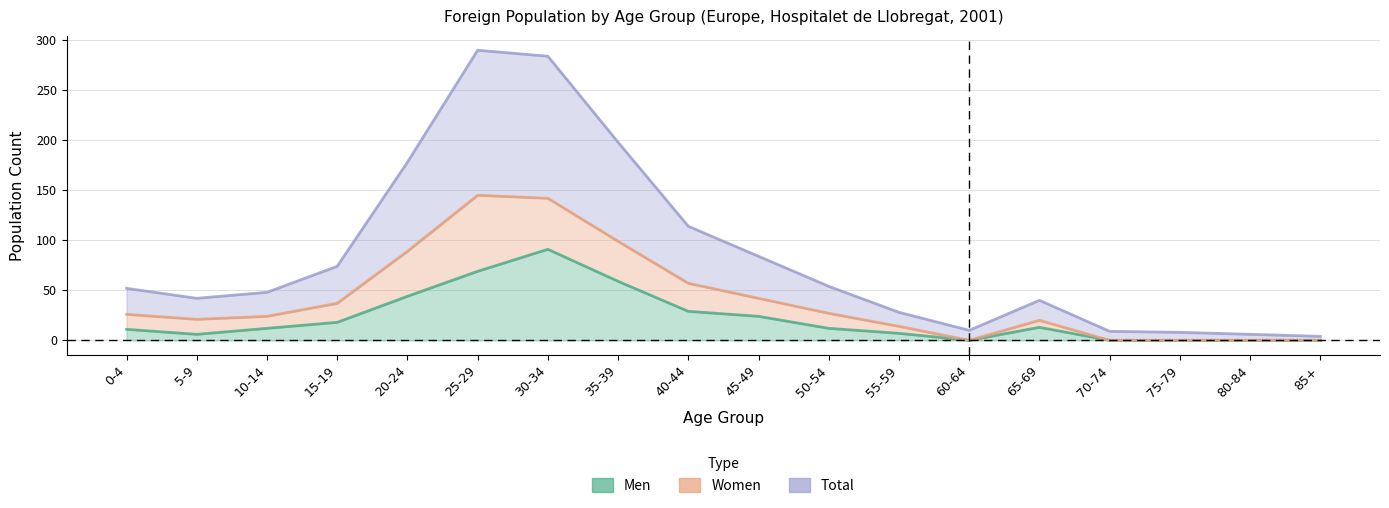

The value of Men at 50-54 is 4. True or false?

False